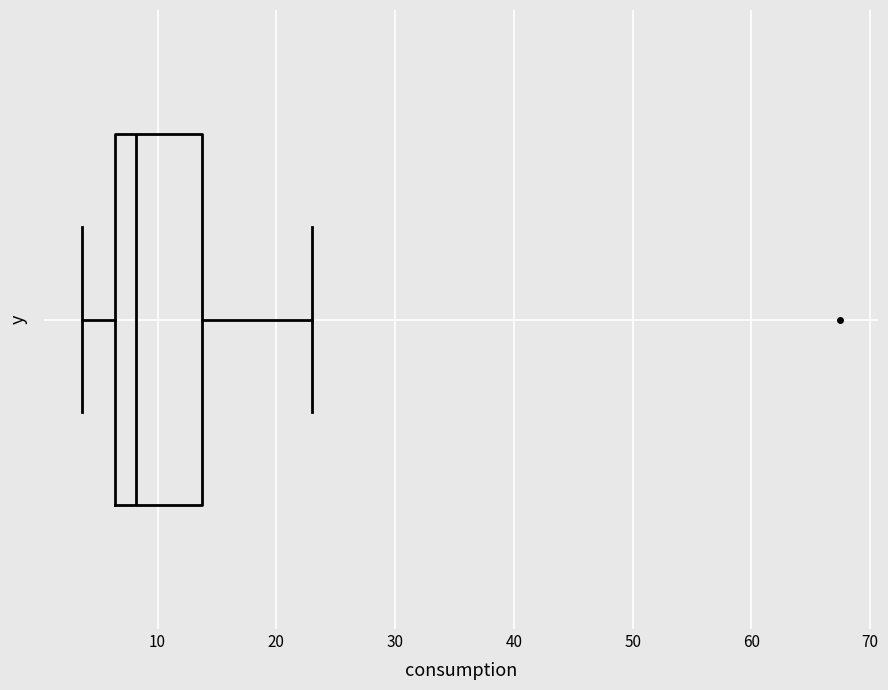

Transcribe this box plot: give where the median line is, the range the box spans, and where the two whiskers end, as read against the x-axis. The values are not printed on the chart, so give them approximately, as read against the axis.

median 8, box 6 to 14, whiskers 4 to 23